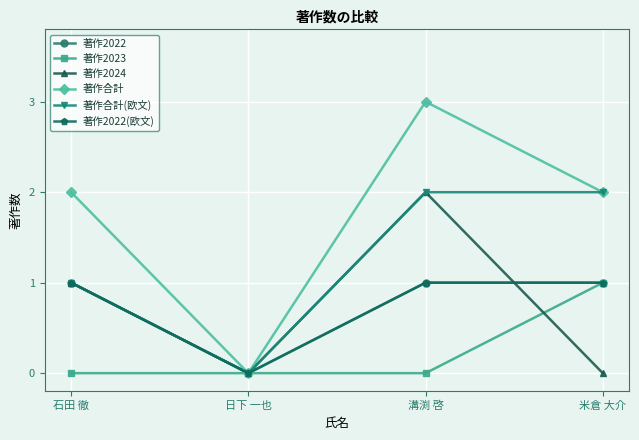

True or false: 著作2022 and 著作合計(欧文) intersect in this chart.

False